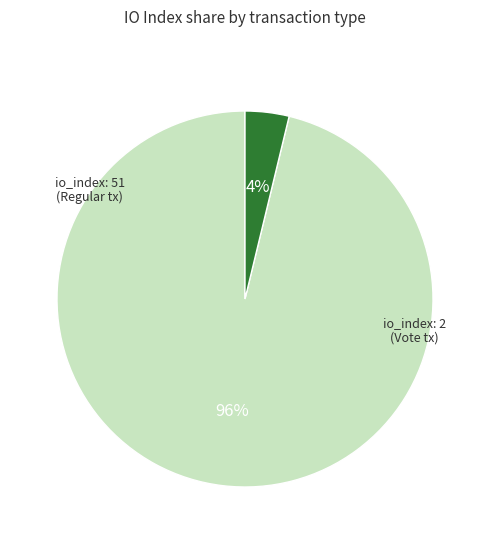

To the nearest percent, what is the difference between the largest and smallest slice percentages?

92%